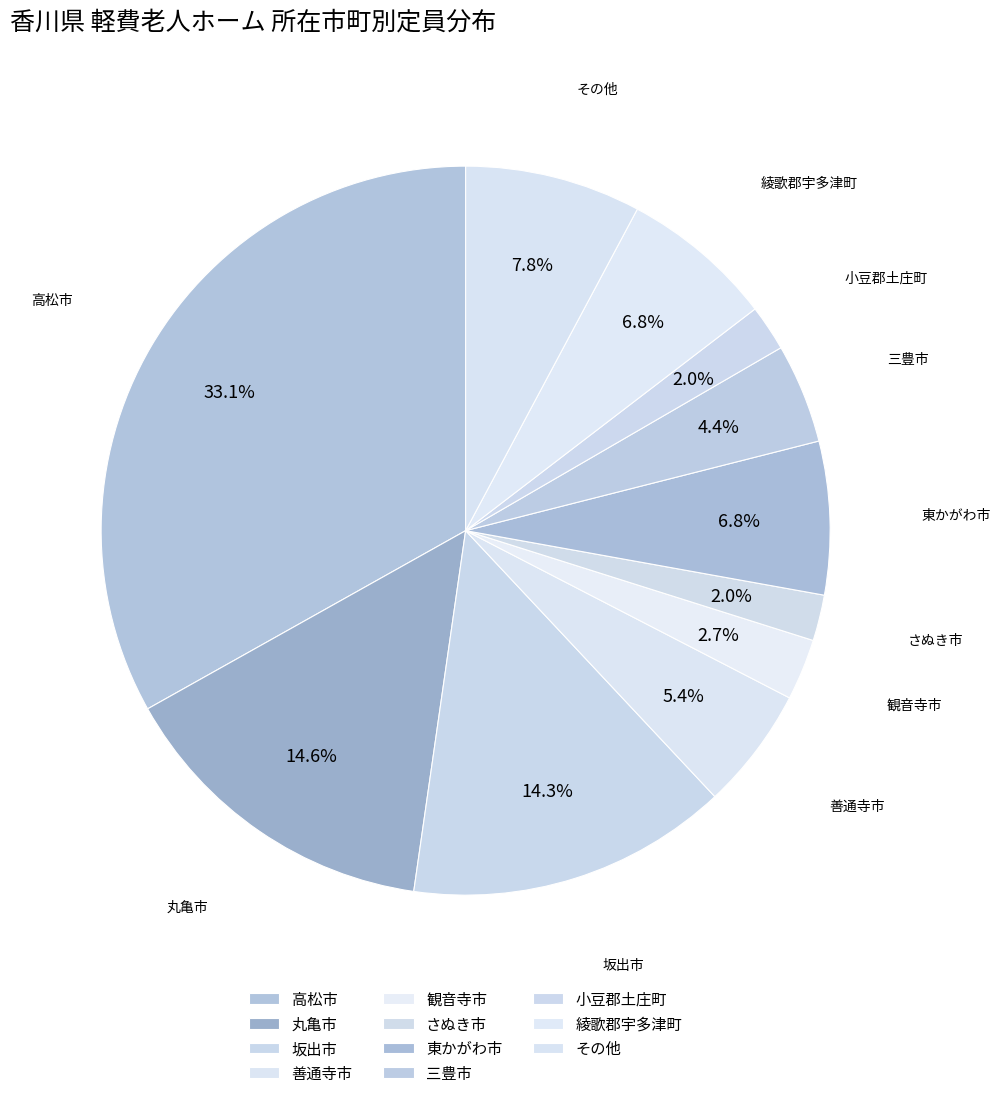

Count the number of slices in the pie.

11